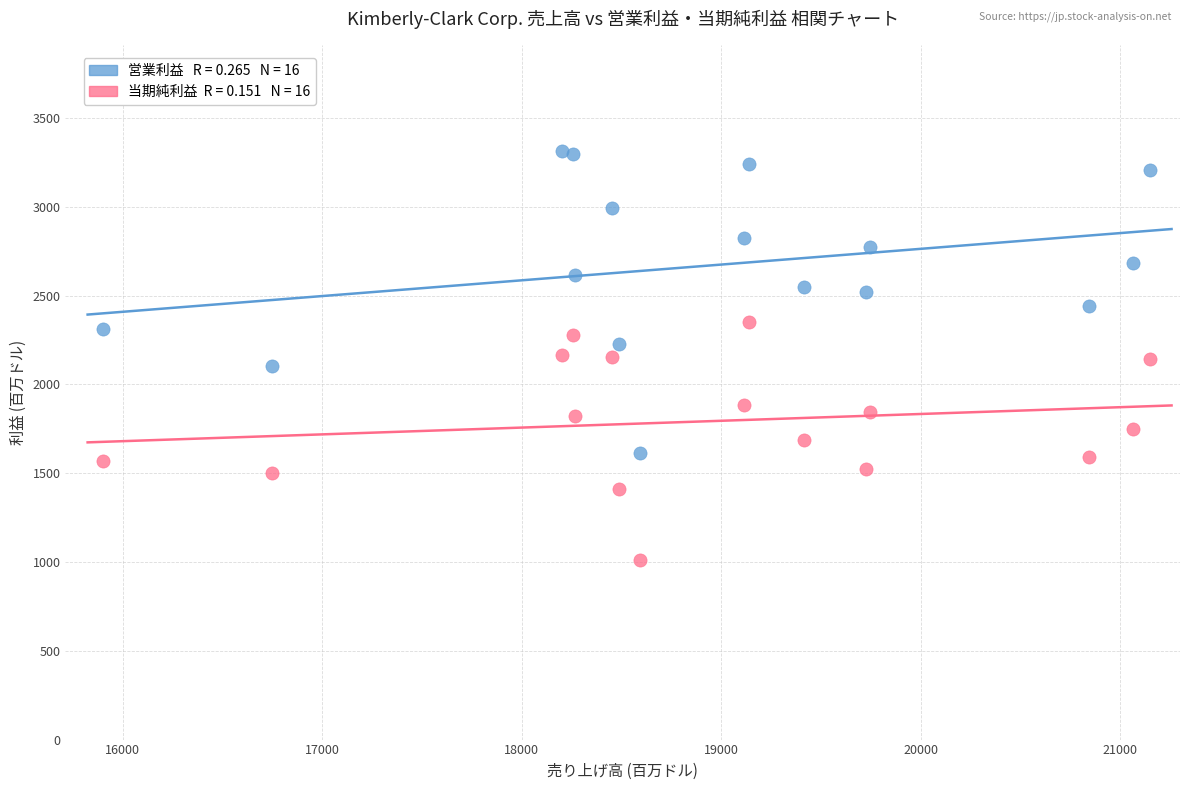

Across all data points, what is the range of Y values (max minus min)?

2304